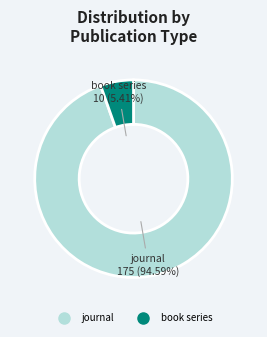

Which category accounts for the majority?

journal